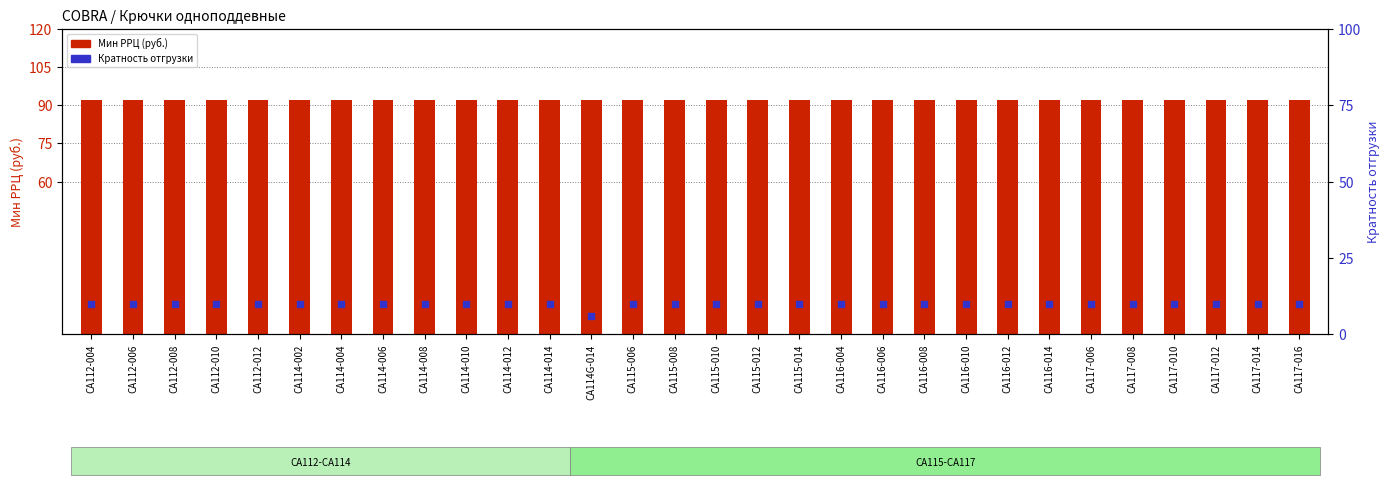

At which category is the sum across all series the highest?

CA112-004